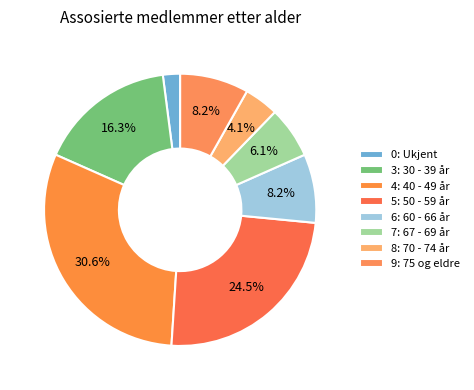

Does 4: 40 - 49 år account for over 50% of the chart?

No